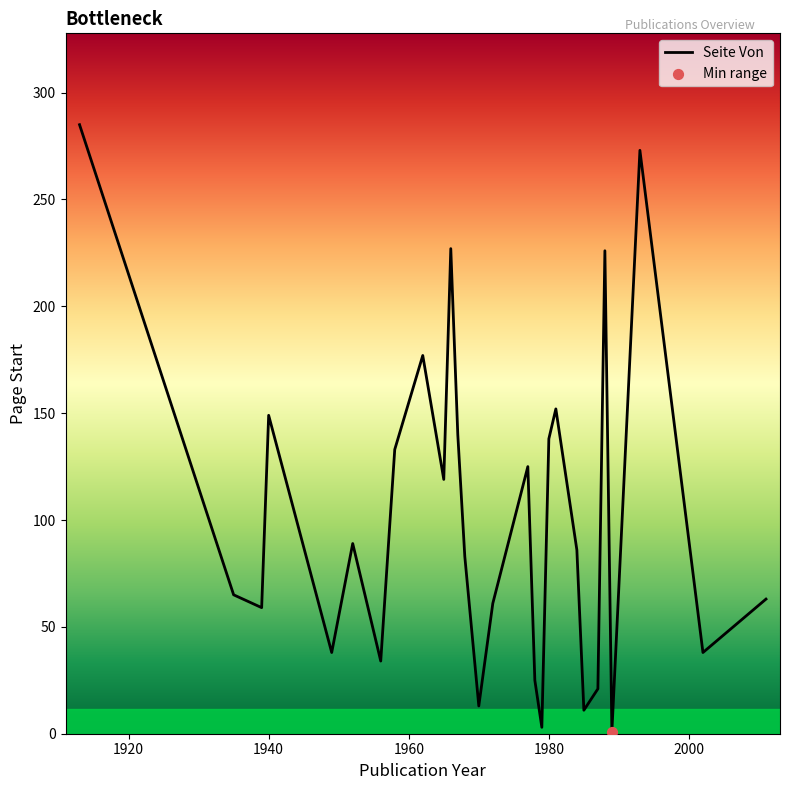

What is the greatest value displayed?

285